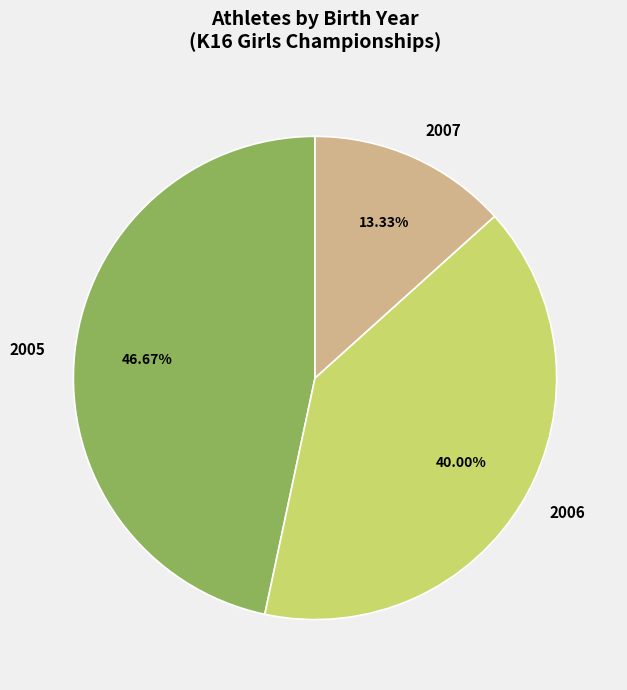

Is there a majority slice in this chart?

No